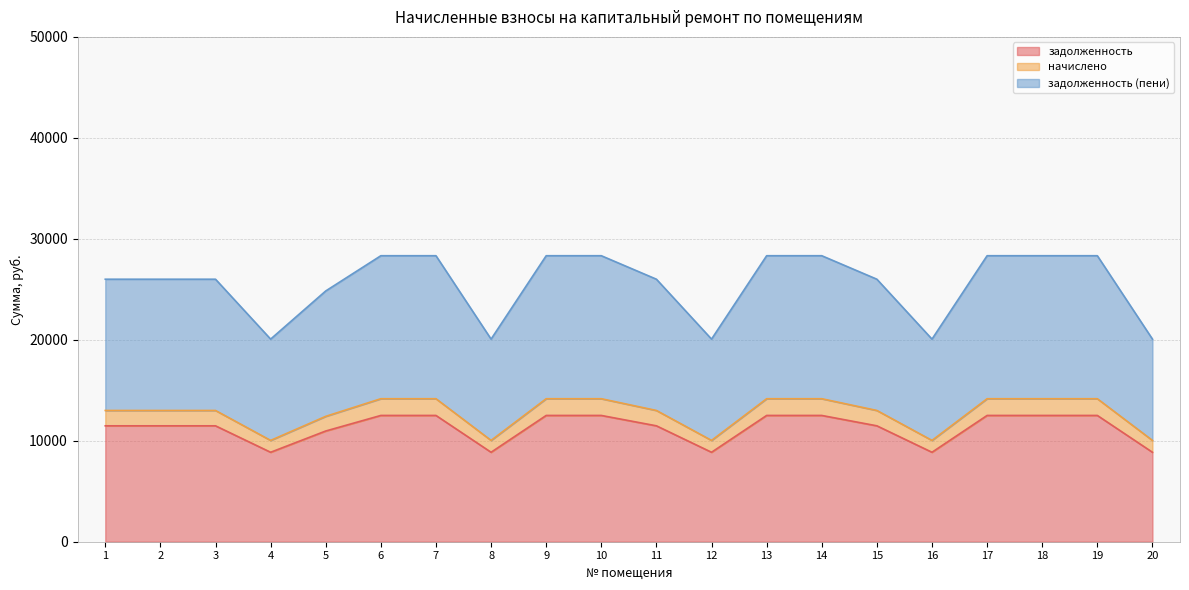

What are all the series names shown in the legend?

задолженность, начислено, задолженность (пени)